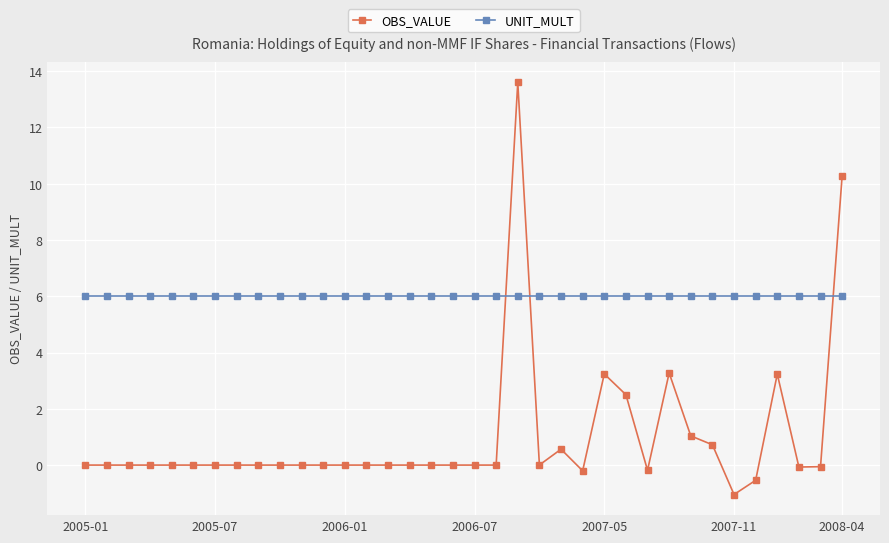

List the series in order of their overall mean, lowest first.

OBS_VALUE, UNIT_MULT